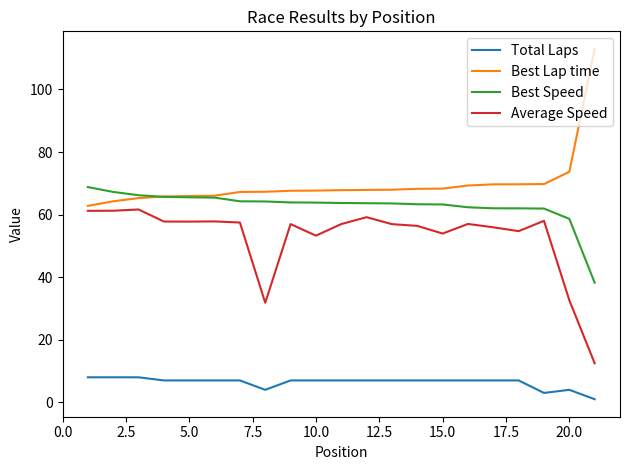

True or false: Best Lap time and Total Laps cross at least once.

False